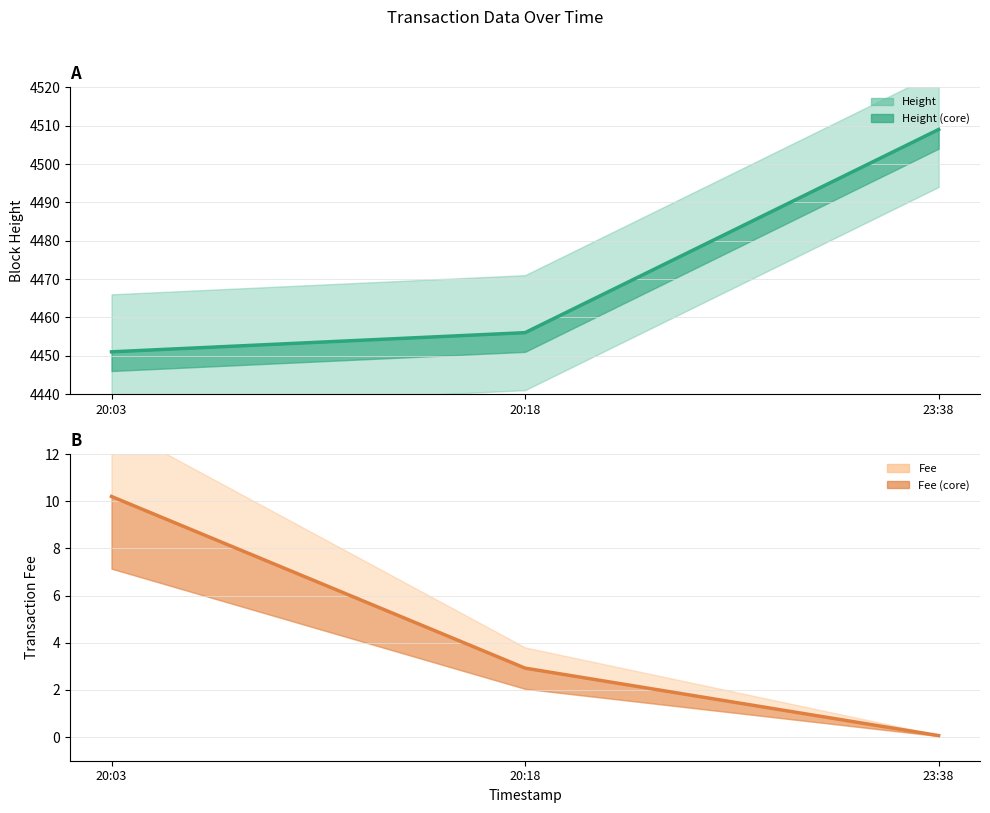

The Fee series shows 2.9 at 20:18. True or false?

True